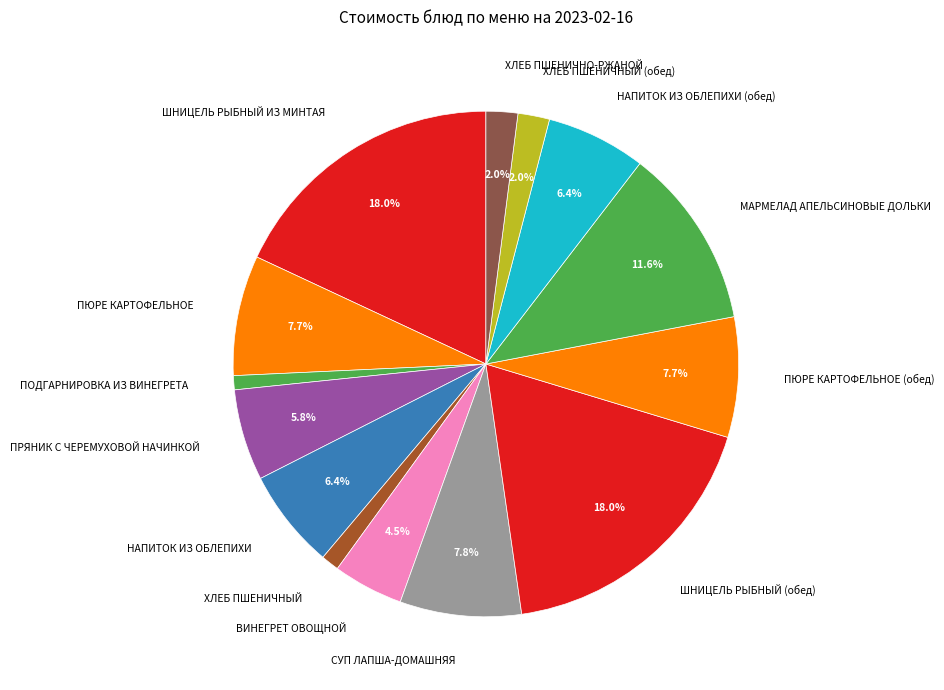

True or false: ПРЯНИК С ЧЕРЕМУХОВОЙ НАЧИНКОЙ accounts for 1% of the total.

False